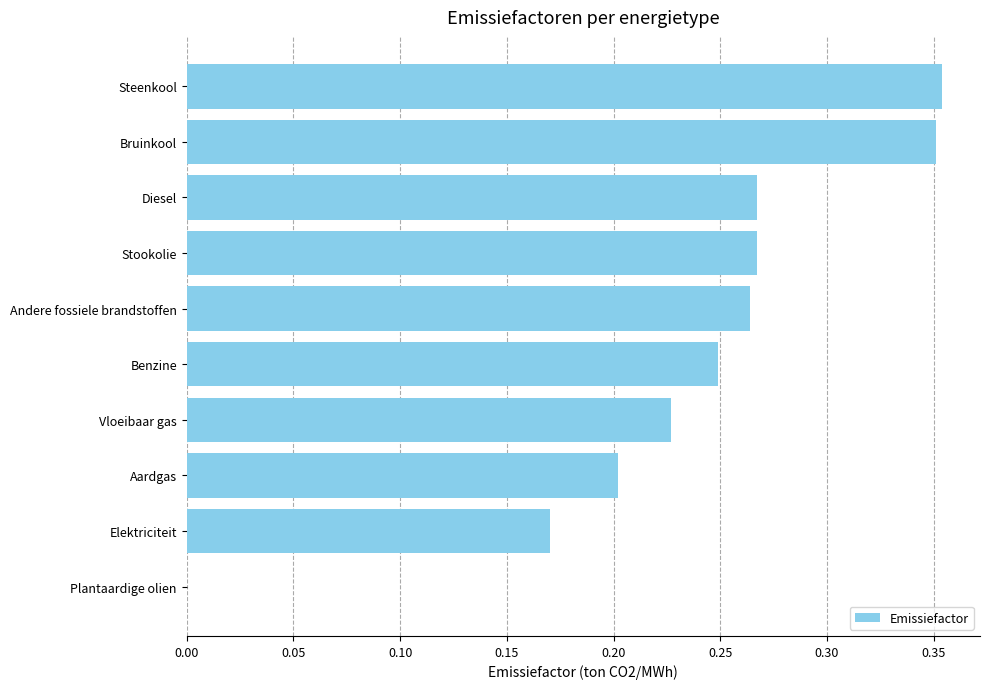

The value at Elektriciteit is 0.2. True or false?

True